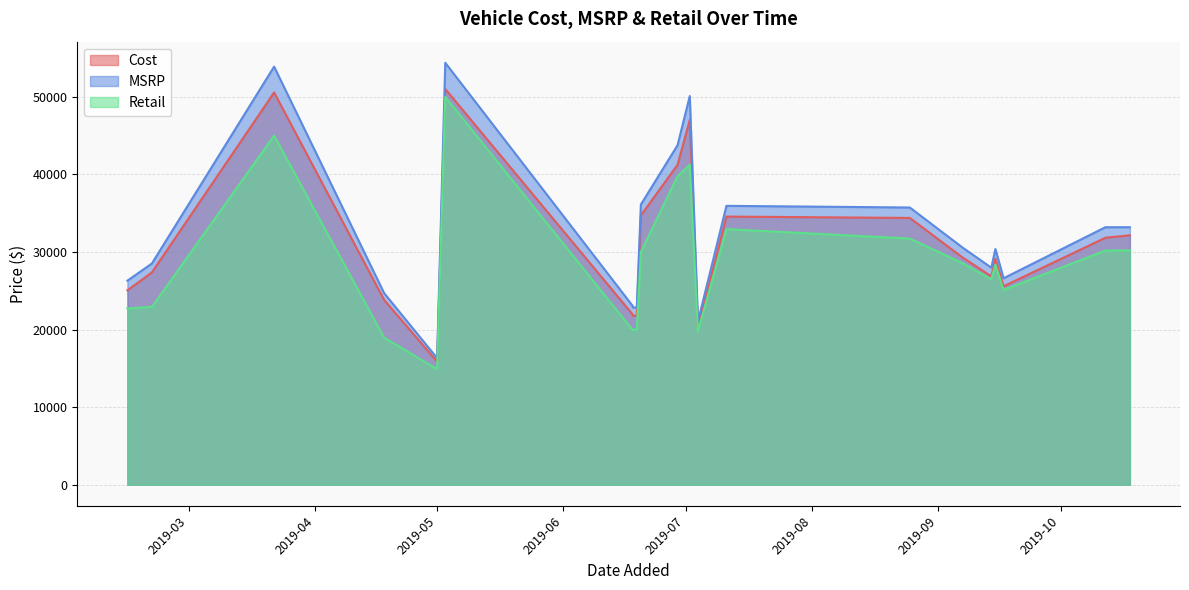

Count the number of categories in the chart.

24